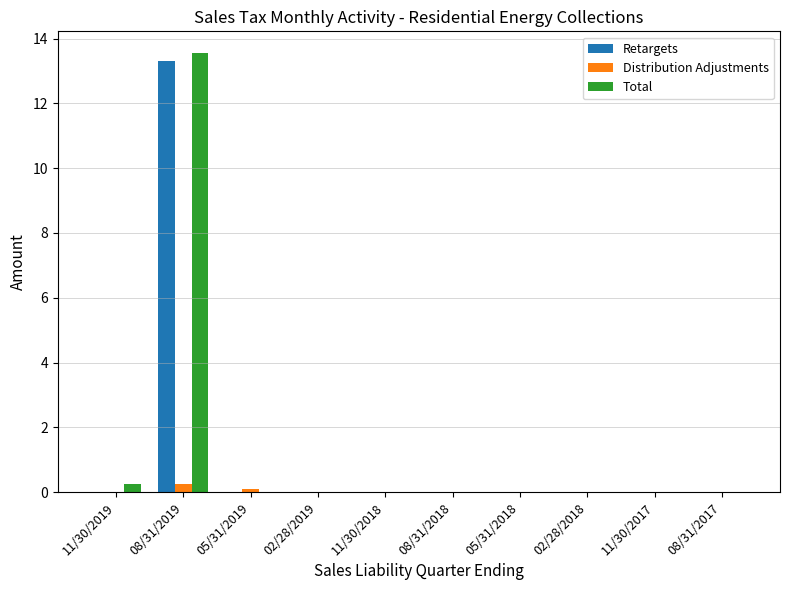

How many series are shown in this chart?

3